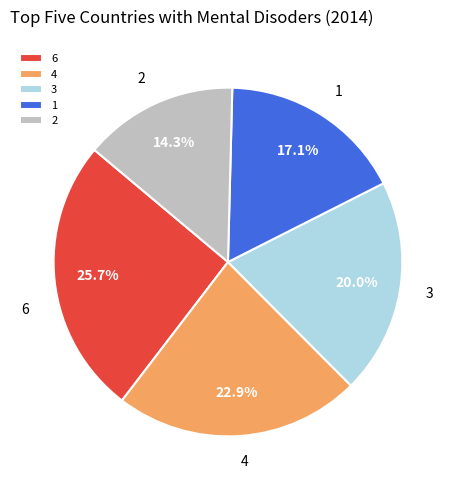

Rank the categories by value from highest to lowest.

6, 4, 3, 1, 2